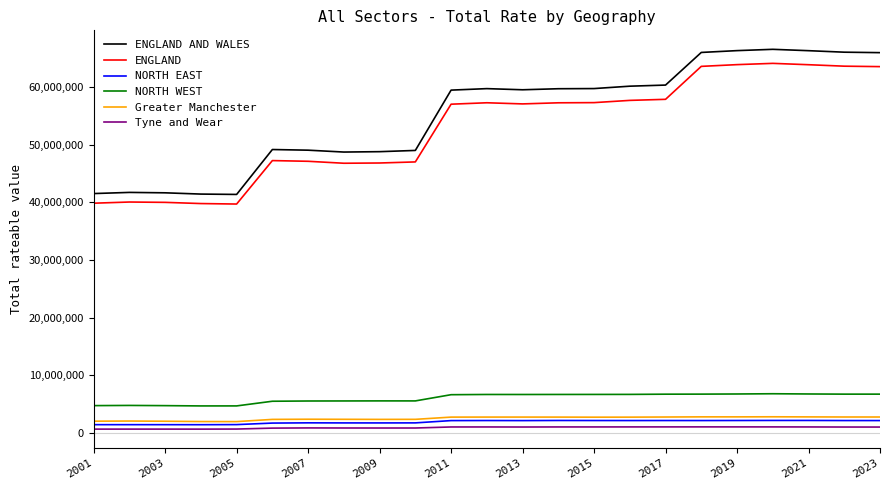

Which series has the widest spread of values?

ENGLAND AND WALES